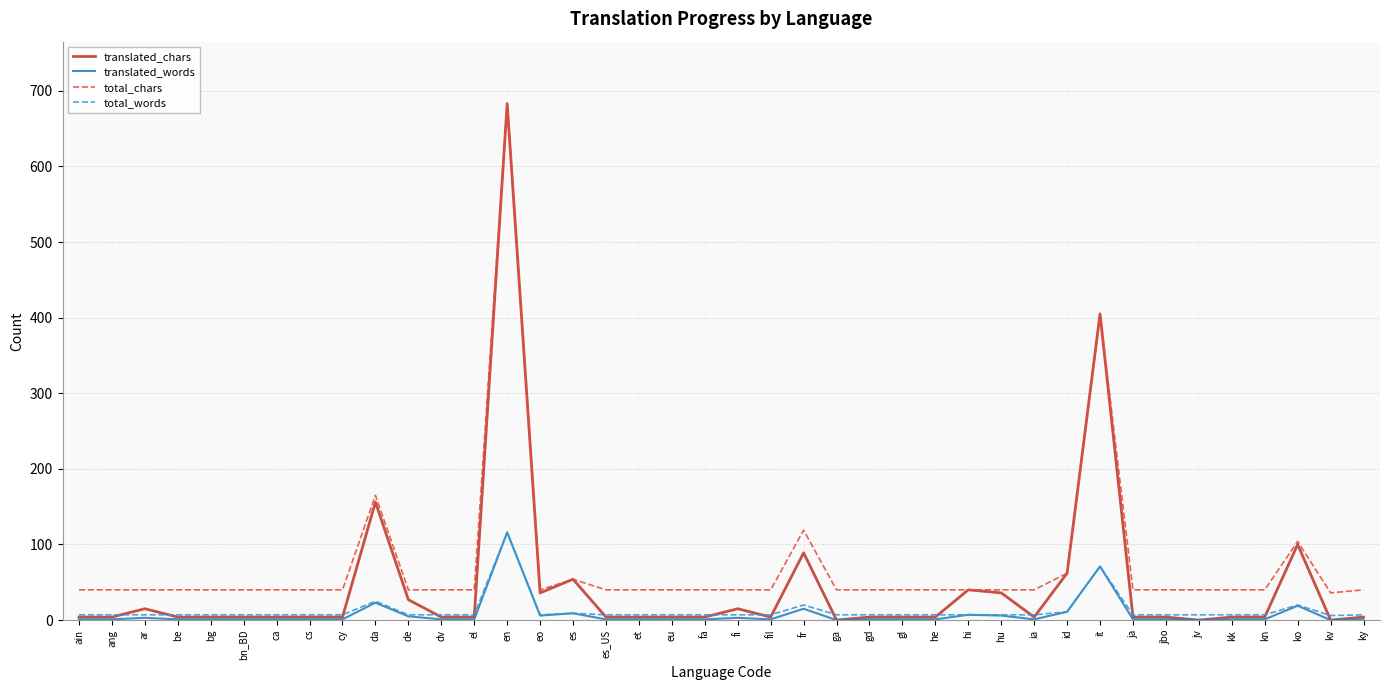

True or false: total_chars has a value of 40 at bn_BD.

True